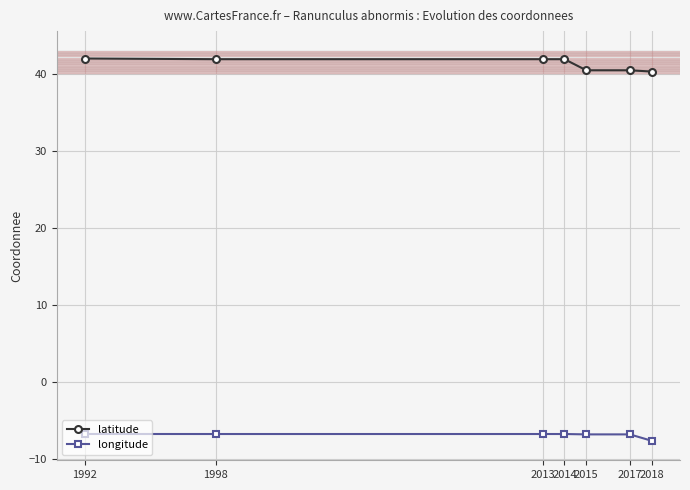

Is this an area chart (filled region under the line)?

No